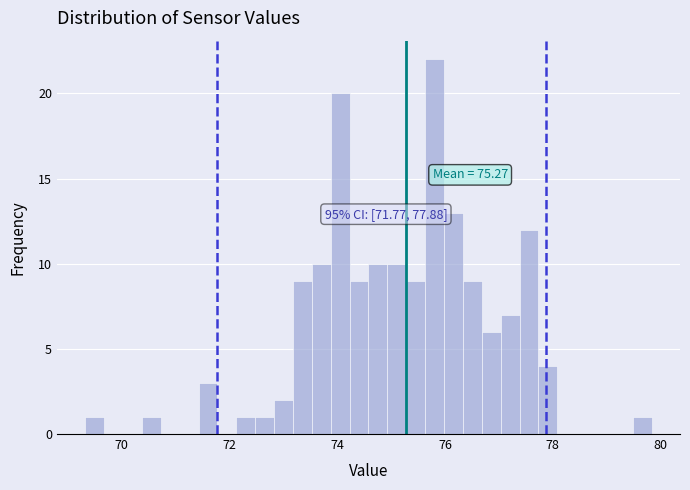

Around what value on the x-axis is the tallest bar? Give the approximate position of its centre, as read against the axis.

75.8